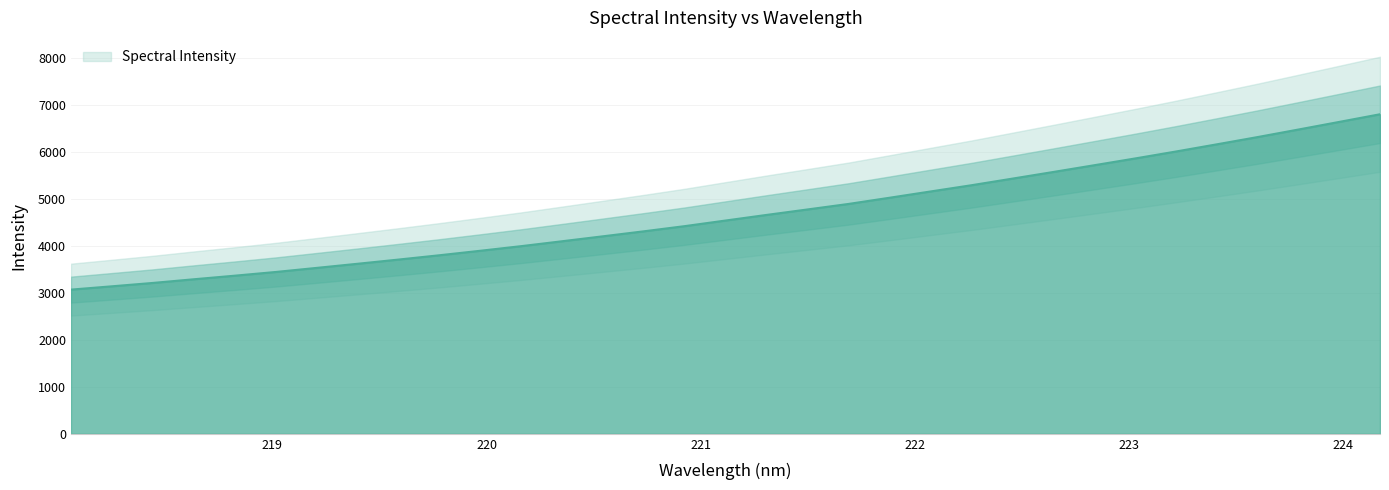

What is the difference between the maximum and second lowest values?

3660.3